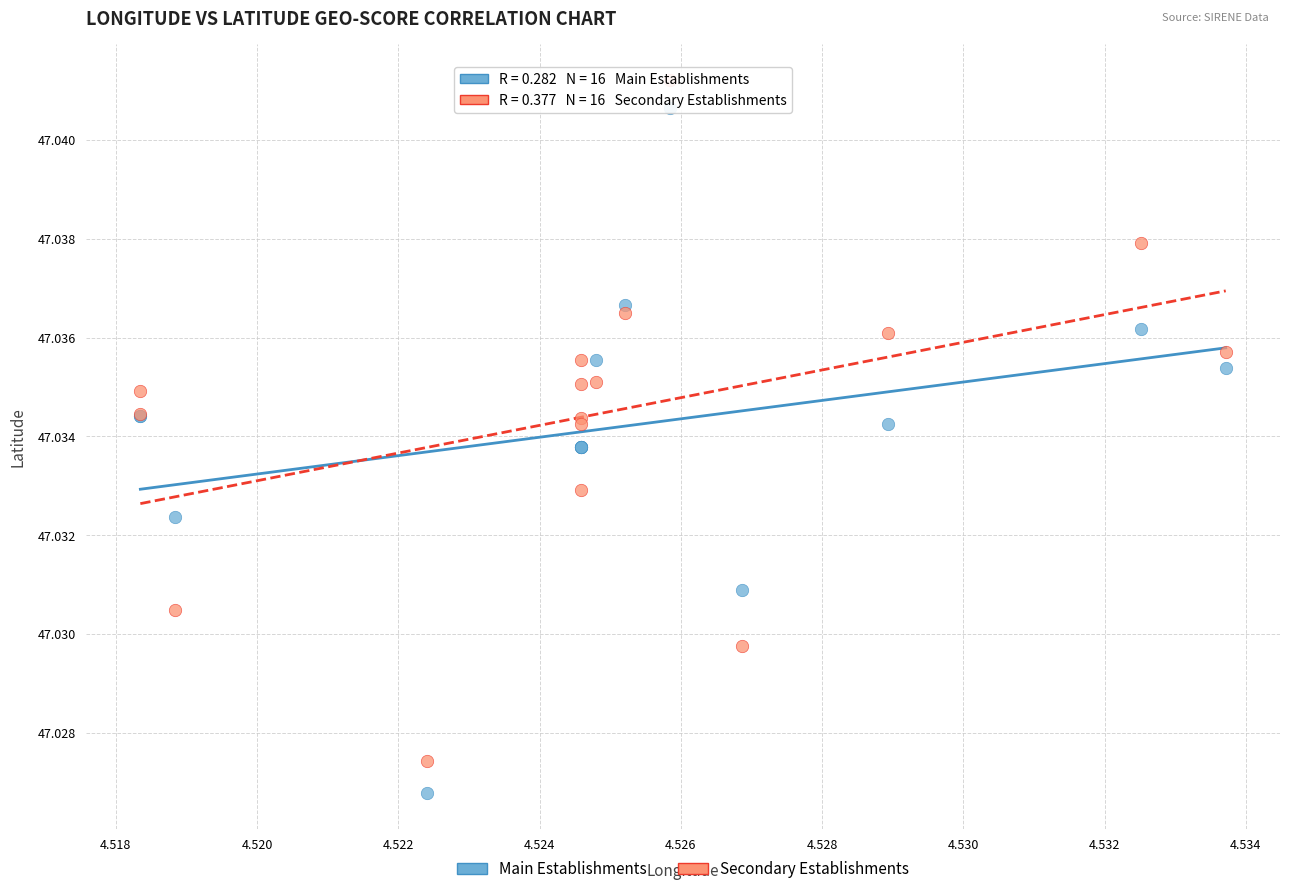

Which series contains the lowest Y value?

Main Establishments